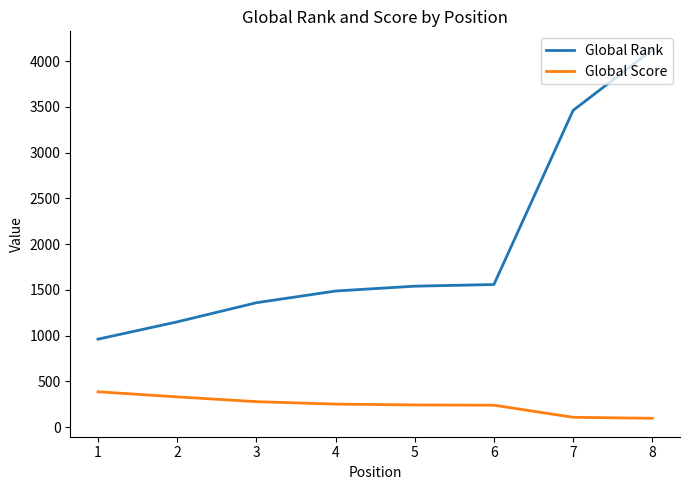

Which series has the widest spread of values?

Global Rank